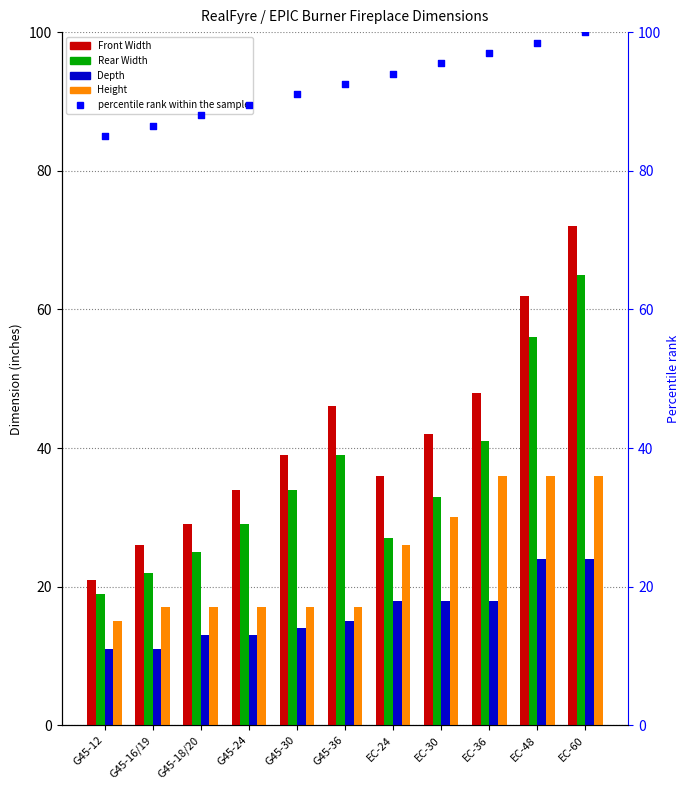

Which series has the largest total across all categories?

percentile rank within the sample